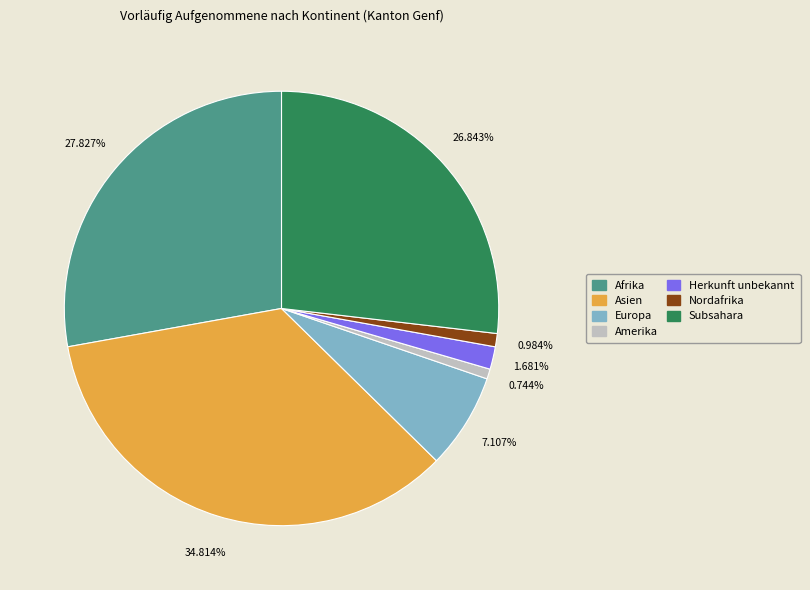

Is there a majority slice in this chart?

No